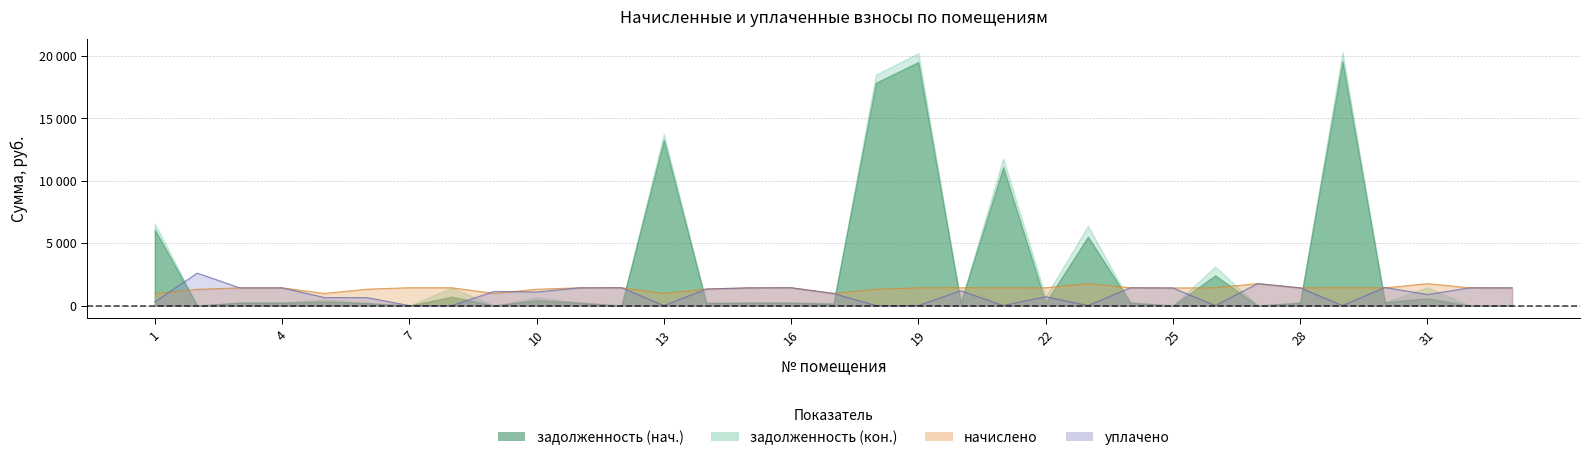

Which has a higher value, 29 or 21?

29